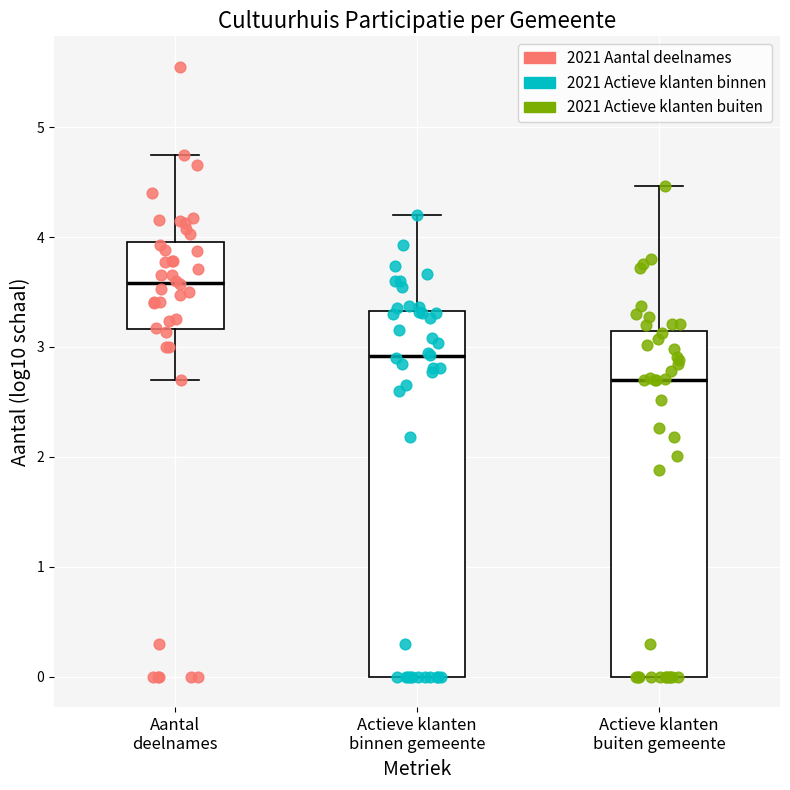

Where does the upper whisker of the box for Actieve klanten binnen gemeente end on the y-axis? The values are not printed on the chart, so give them approximately, as read against the axis.

4.2